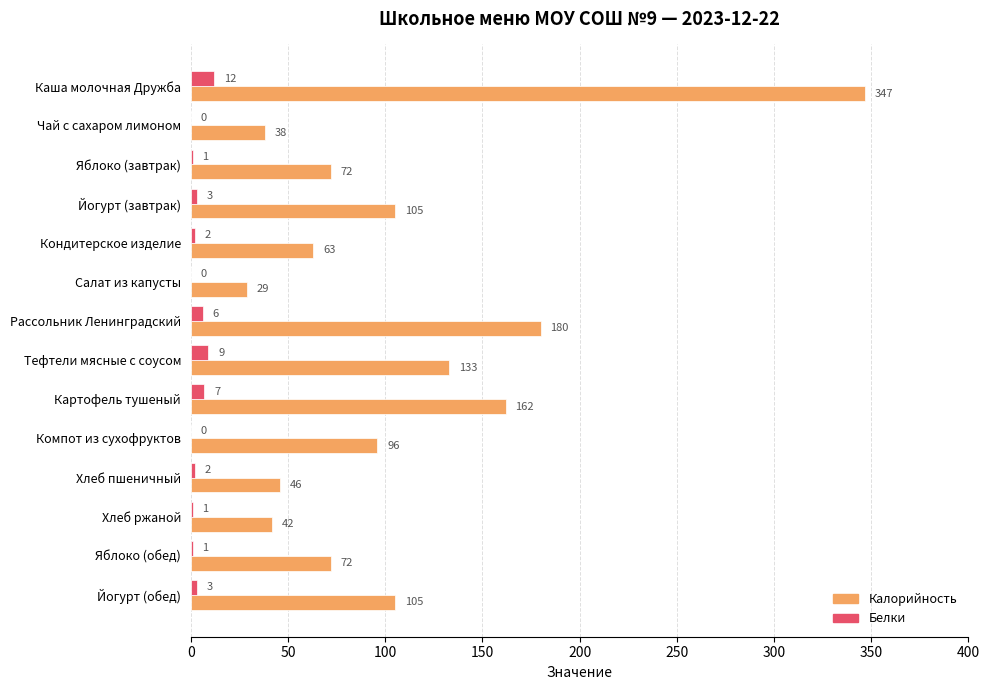

The Калорийность series shows 133 at Тефтели мясные с соусом. True or false?

True